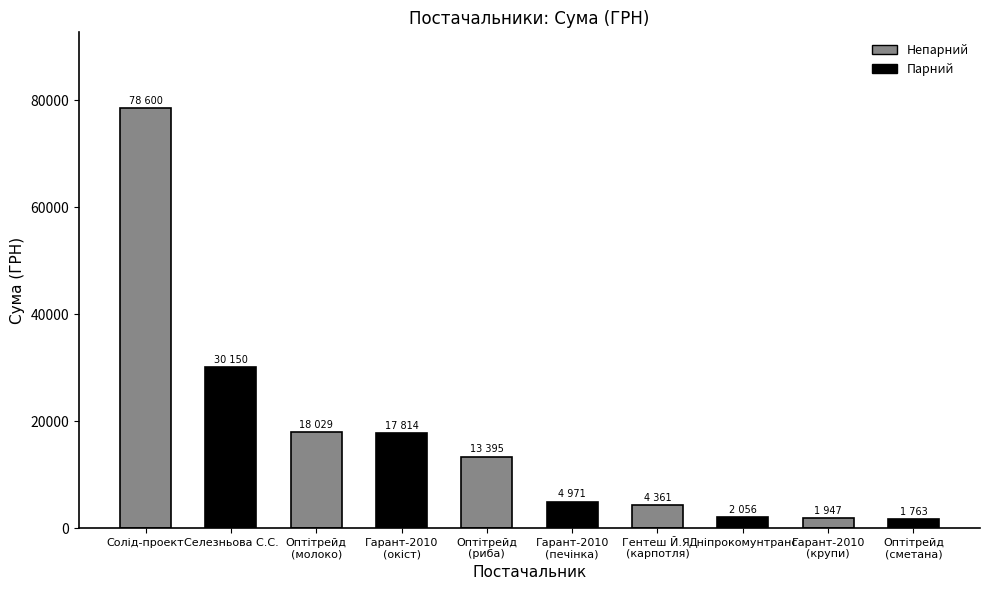

What is the minimum value shown in the chart?

1763.0